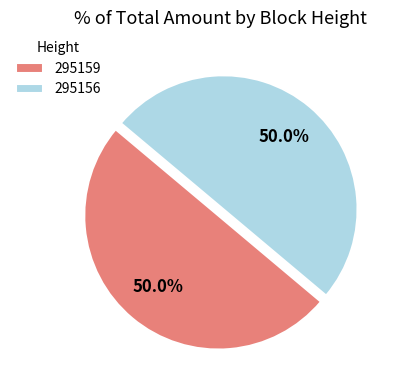

Is the sum of 295156 and 295159 greater than half?

Yes